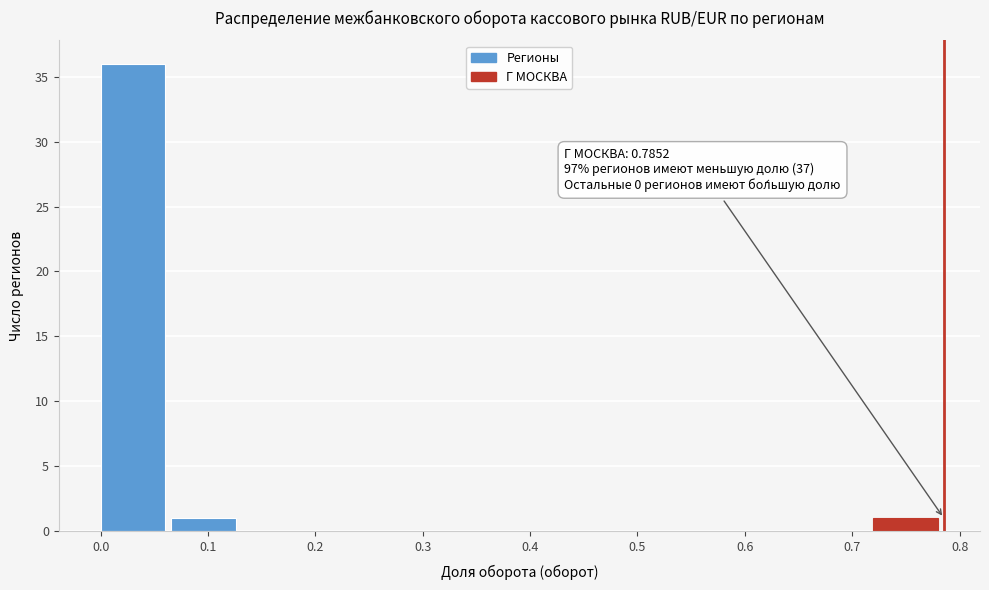

Over which range of the x-axis is the bar tallest?

0.00 to 0.07